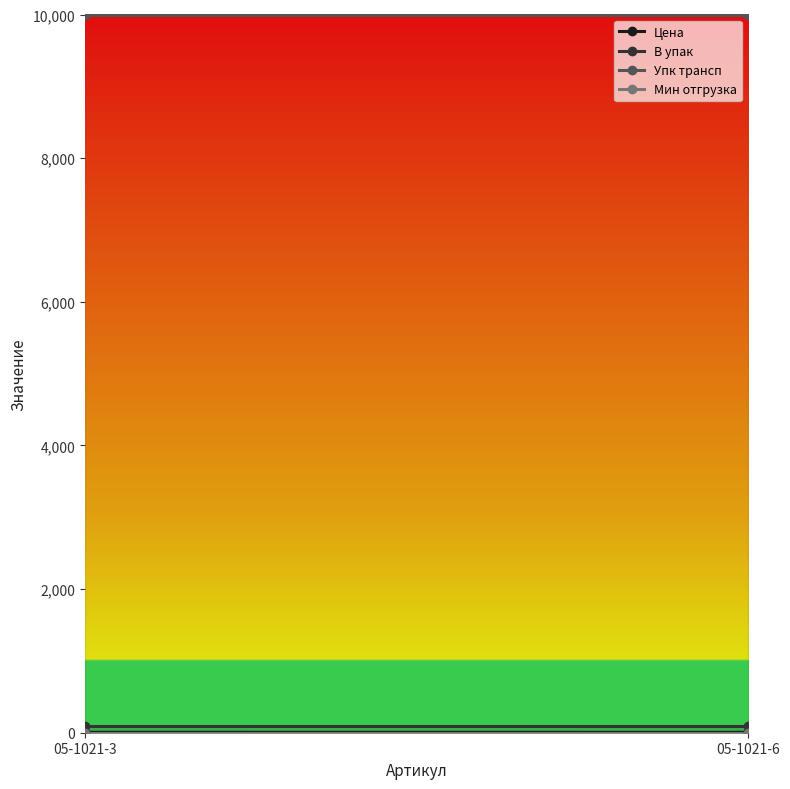

The value of Мин отгрузка at 05-1021-6 is 0.5. True or false?

False